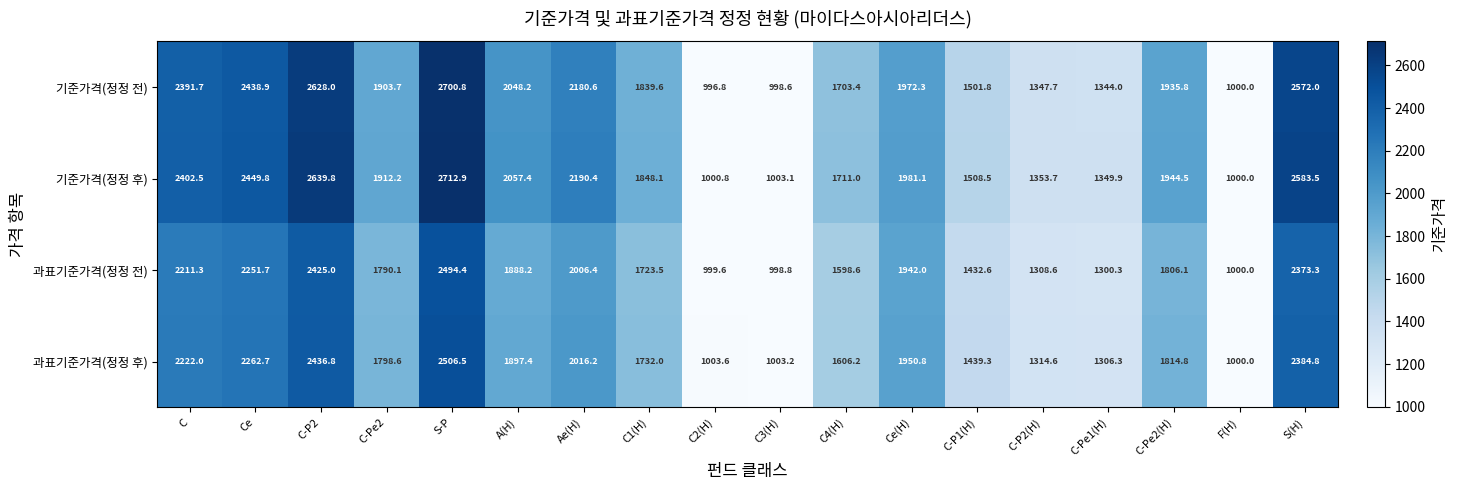

What is the spread (max minus min) of values at C-P2(H)?

45.1